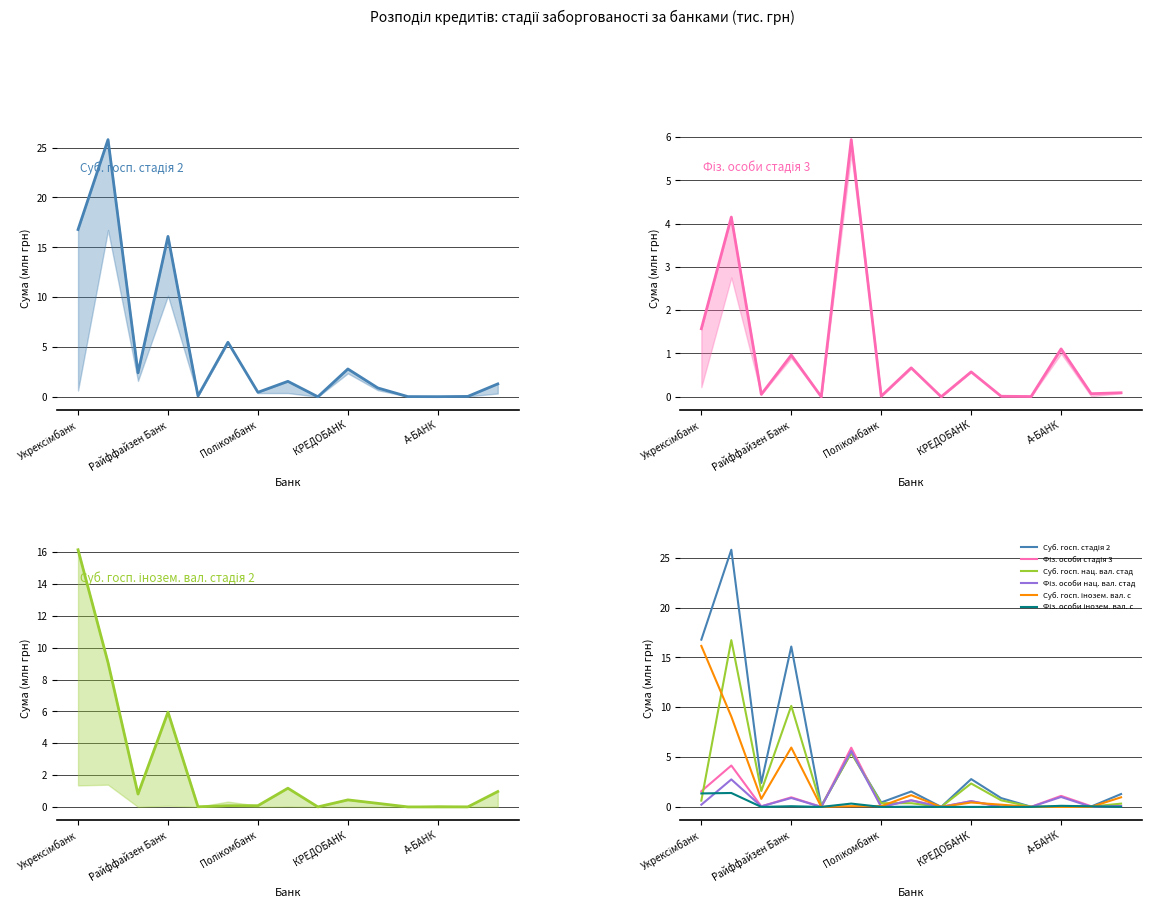

What is the label of the 10th point from the right?

ПриватБанк